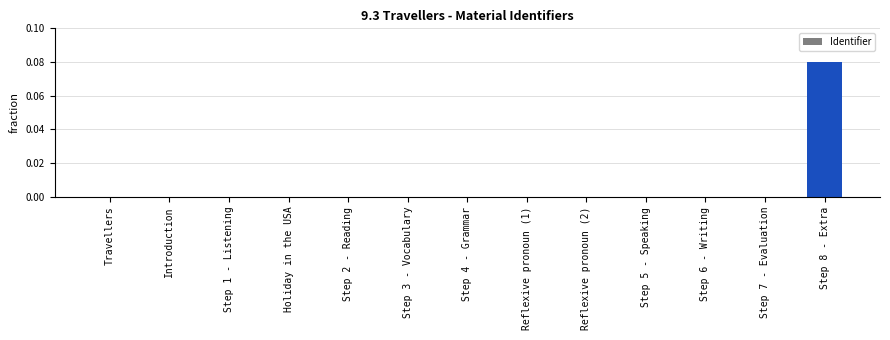

True or false: the data shows 0.0 at Step 2 - Reading.

True